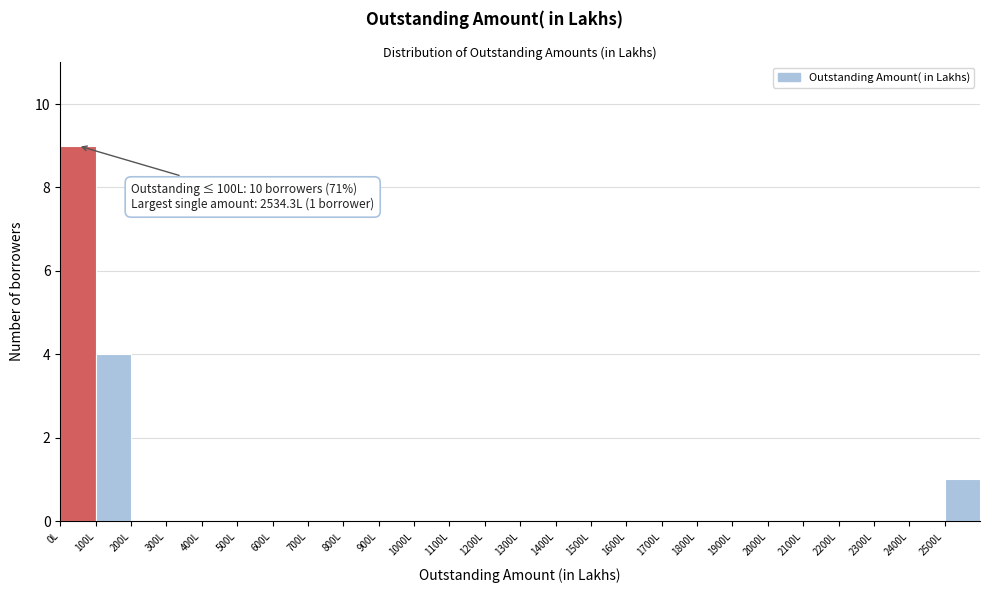

Which range on the x-axis has the tallest bar?

0 to 100